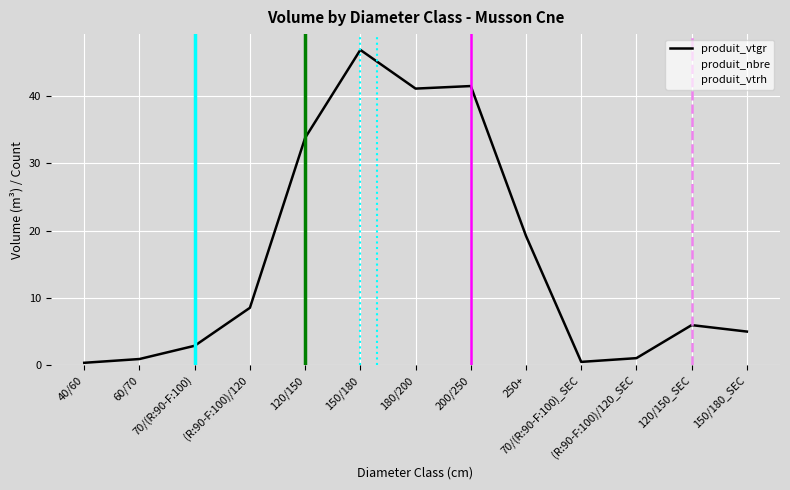

What is the average value of the produit_vtgr series?

16.0